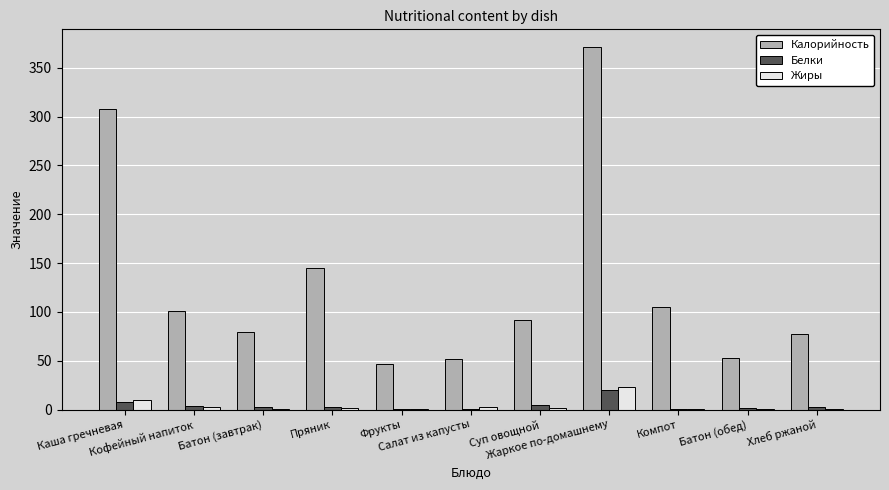

The value of Белки at Фрукты is 0.4. True or false?

True